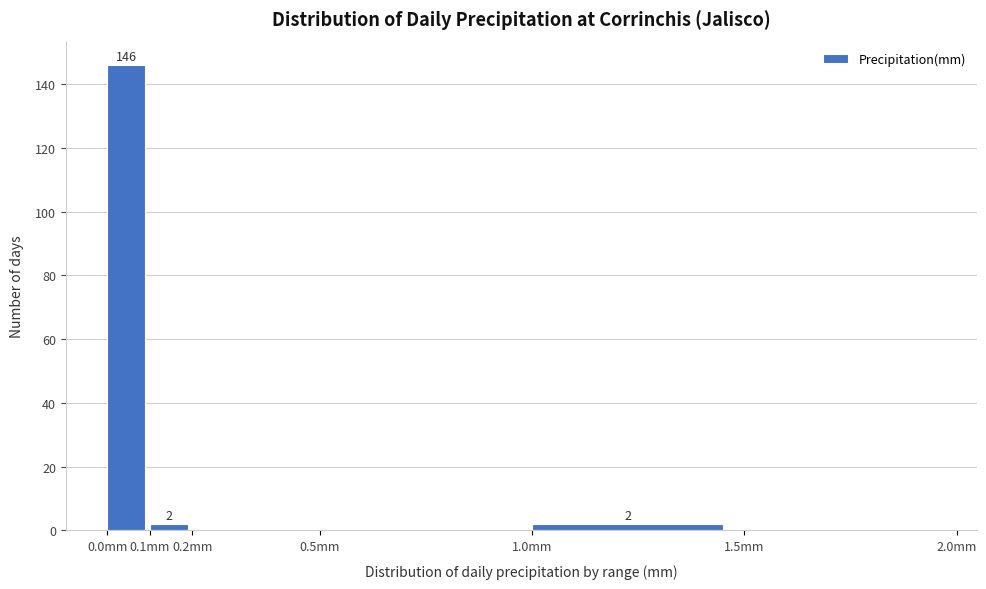

Over which range of the x-axis is the bar tallest?

0.0 to 0.1